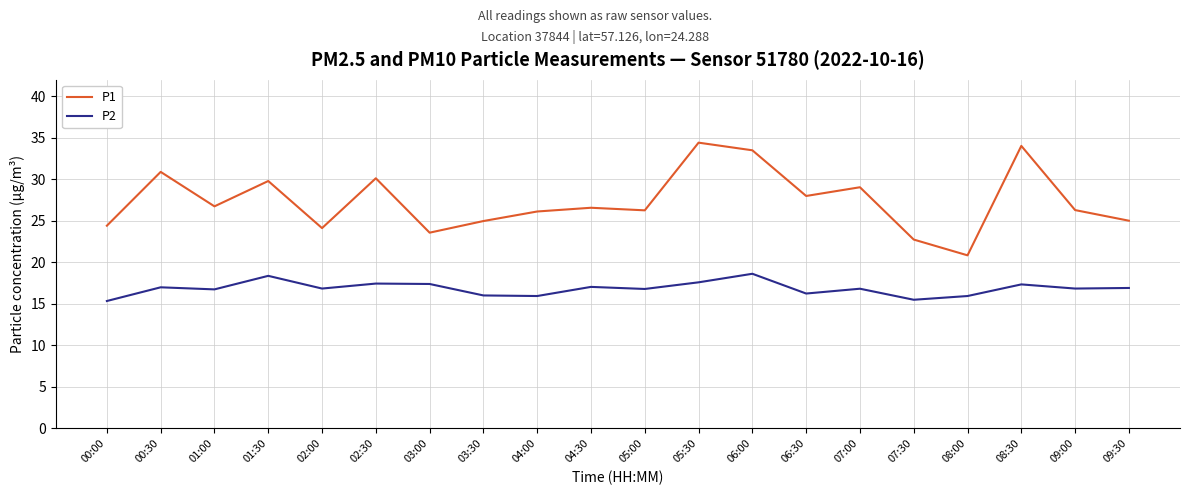

What position from the right is 00:30?

19